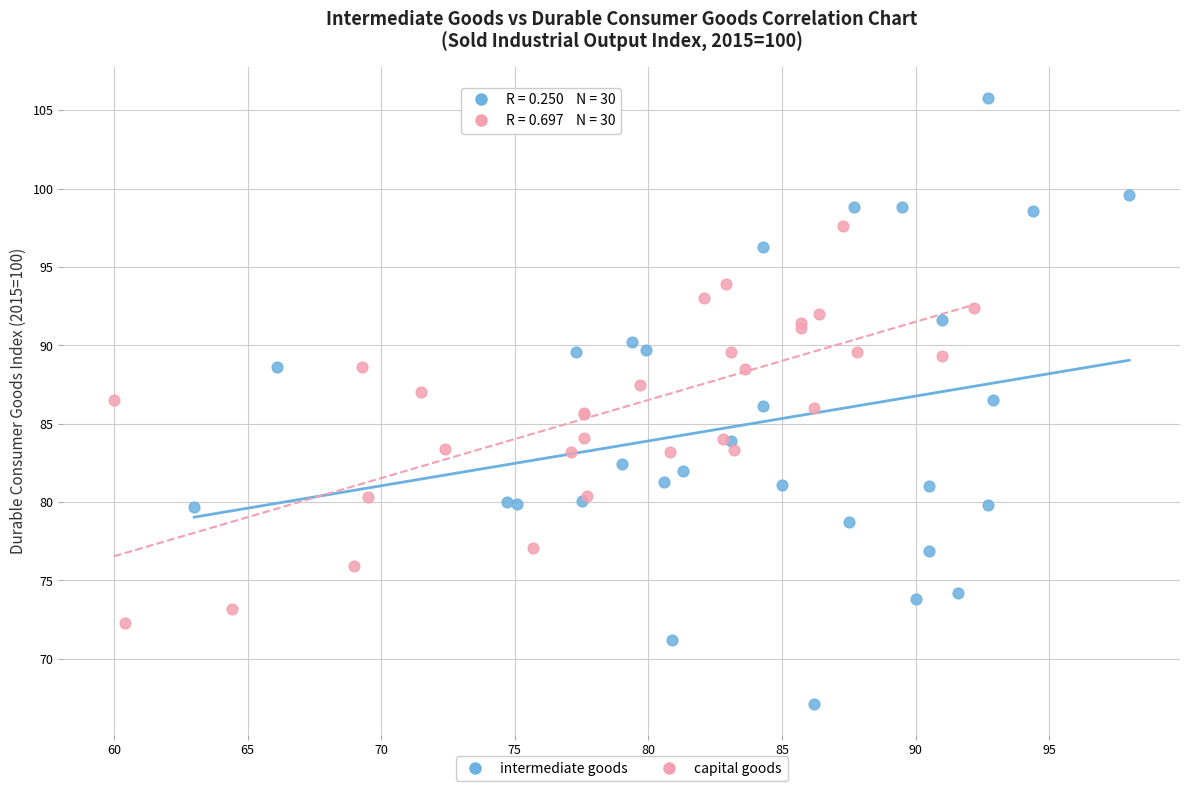

Which series has the largest Y range (max minus min)?

intermediate goods